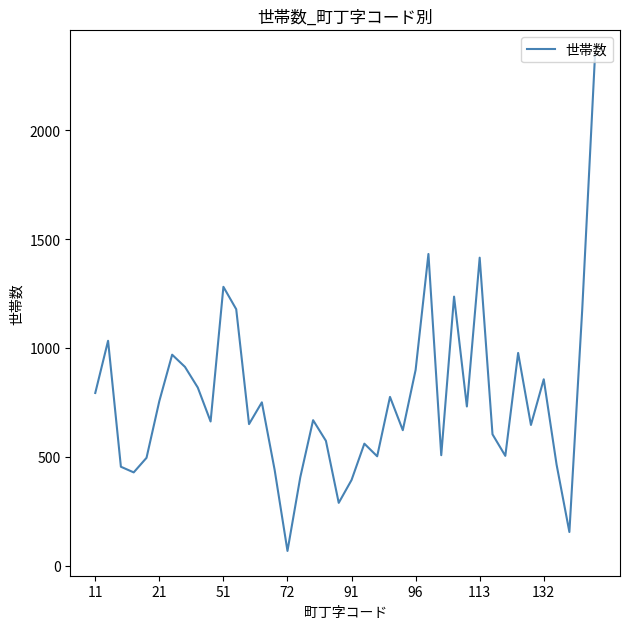

What is the difference between the maximum and minimum values?

2279